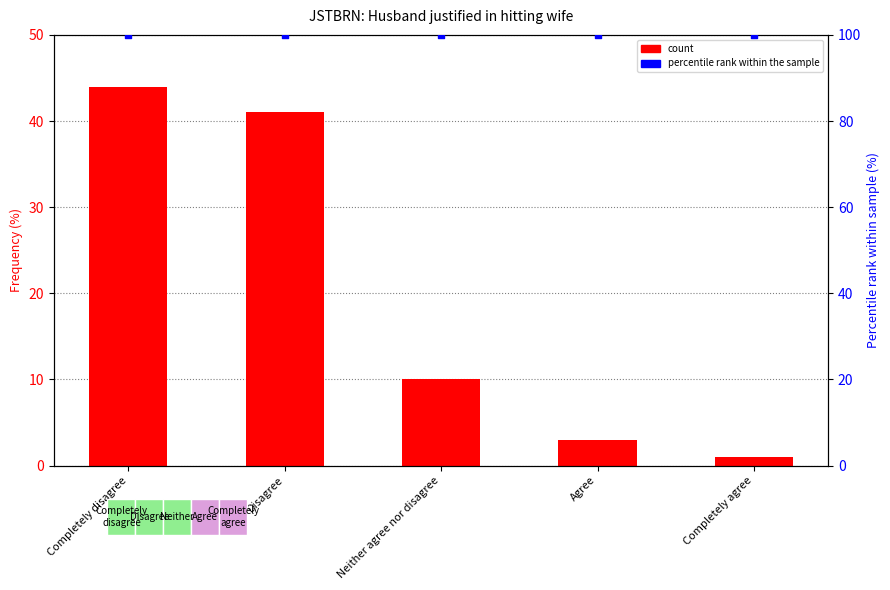

Which series has the largest total across all categories?

percentile rank within the sample